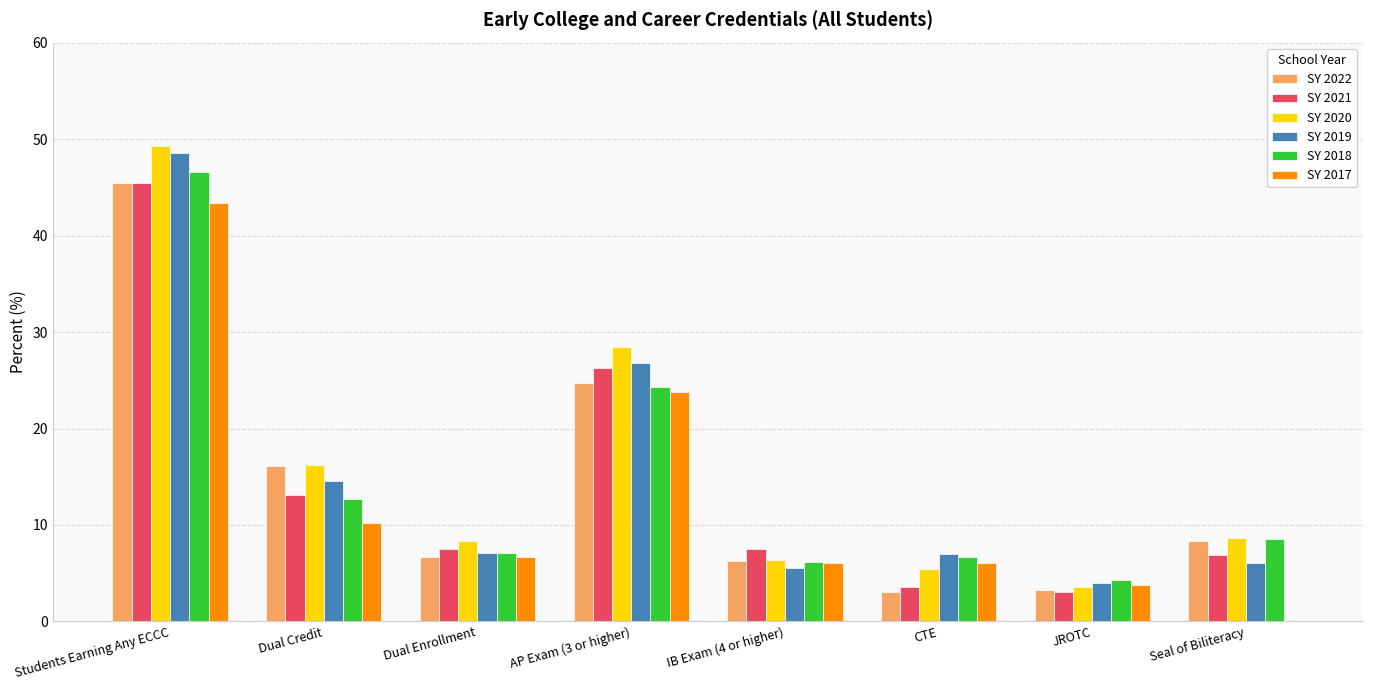

Which category has the highest value in the SY 2022 series?

Students Earning Any ECCC